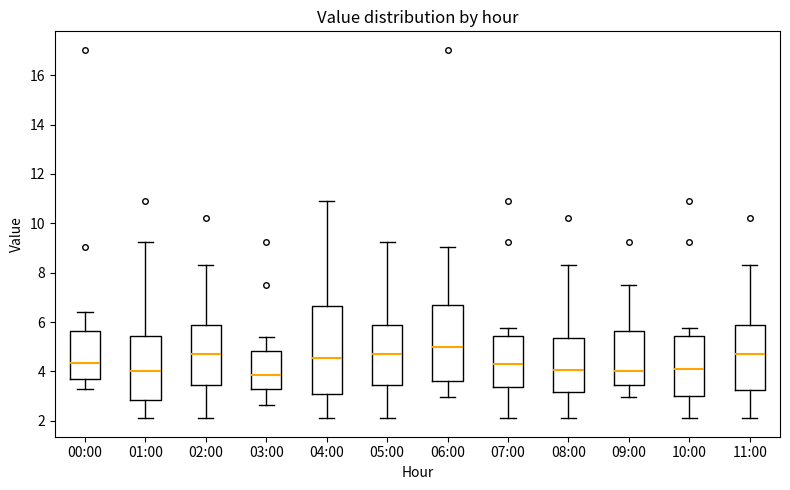

Reading left to right, transcribe this box plot: for each box, give where its median line is, the range the box spans, and where its two whiskers end, as read against the y-axis. The values are not printed on the chart, so give them approximately, as read against the axis.

00:00: median 4.4, box 3.6 to 5.6, whiskers 3.2 to 6.4
01:00: median 4.0, box 2.8 to 5.4, whiskers 2.2 to 9.2
02:00: median 4.8, box 3.4 to 5.8, whiskers 2.2 to 8.4
03:00: median 3.8, box 3.2 to 4.8, whiskers 2.6 to 5.4
04:00: median 4.6, box 3.0 to 6.6, whiskers 2.2 to 11.0
05:00: median 4.8, box 3.4 to 5.8, whiskers 2.2 to 9.2
06:00: median 5.0, box 3.6 to 6.6, whiskers 3.0 to 9.0
07:00: median 4.4, box 3.4 to 5.4, whiskers 2.2 to 5.8
08:00: median 4.0, box 3.2 to 5.4, whiskers 2.2 to 8.4
09:00: median 4.0, box 3.4 to 5.6, whiskers 3.0 to 7.6
10:00: median 4.2, box 3.0 to 5.4, whiskers 2.2 to 5.8
11:00: median 4.8, box 3.2 to 5.8, whiskers 2.2 to 8.4